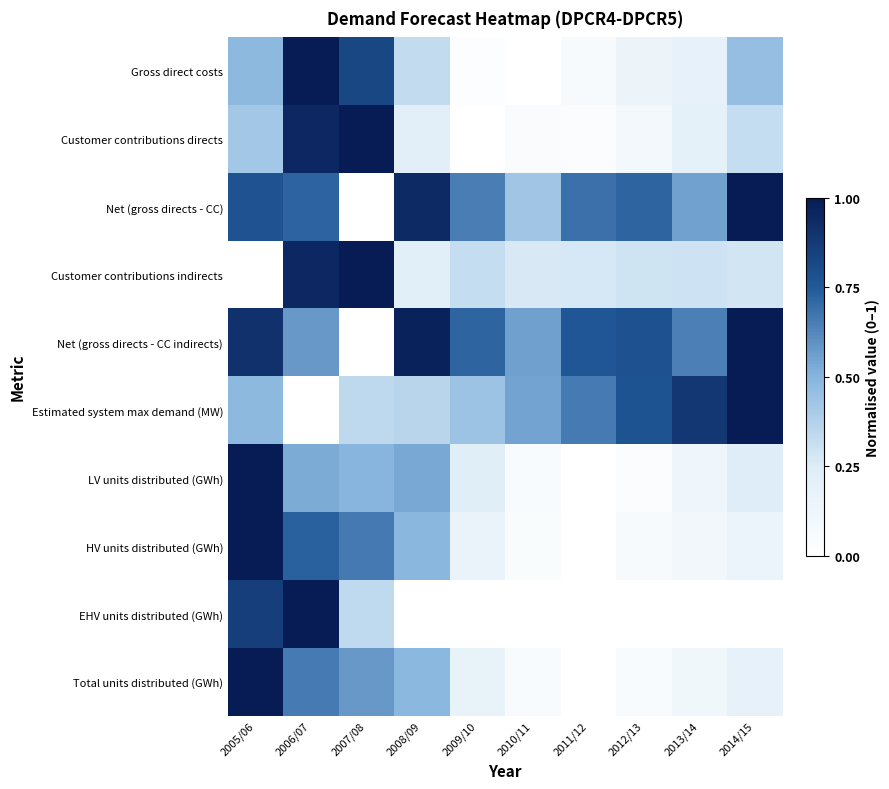

Reading left to right, transcribe all the data shown in this chart.

Gross direct costs: 2005/06=0.5	2006/07=1.0	2007/08=0.8	2008/09=0.3	2009/10=0.0	2010/11=0.0	2011/12=0.1	2012/13=0.1	2013/14=0.2	2014/15=0.5
Customer contributions directs: 2005/06=0.4	2006/07=1.0	2007/08=1.0	2008/09=0.2	2009/10=0.0	2010/11=0.0	2011/12=0.0	2012/13=0.1	2013/14=0.2	2014/15=0.3
Net (gross directs - CC): 2005/06=0.8	2006/07=0.7	2007/08=0.0	2008/09=0.9	2009/10=0.7	2010/11=0.4	2011/12=0.7	2012/13=0.7	2013/14=0.6	2014/15=1.0
Customer contributions indirects: 2005/06=0.0	2006/07=1.0	2007/08=1.0	2008/09=0.2	2009/10=0.3	2010/11=0.3	2011/12=0.3	2012/13=0.3	2013/14=0.3	2014/15=0.3
Net (gross directs - CC indirects): 2005/06=0.9	2006/07=0.6	2007/08=0.0	2008/09=1.0	2009/10=0.7	2010/11=0.6	2011/12=0.8	2012/13=0.8	2013/14=0.6	2014/15=1.0
Estimated system max demand (MW): 2005/06=0.5	2006/07=0.0	2007/08=0.3	2008/09=0.4	2009/10=0.4	2010/11=0.5	2011/12=0.7	2012/13=0.8	2013/14=0.9	2014/15=1.0
LV units distributed (GWh): 2005/06=1.0	2006/07=0.5	2007/08=0.5	2008/09=0.5	2009/10=0.2	2010/11=0.1	2011/12=0.0	2012/13=0.0	2013/14=0.1	2014/15=0.2
HV units distributed (GWh): 2005/06=1.0	2006/07=0.7	2007/08=0.7	2008/09=0.5	2009/10=0.2	2010/11=0.0	2011/12=0.0	2012/13=0.1	2013/14=0.1	2014/15=0.1
EHV units distributed (GWh): 2005/06=0.9	2006/07=1.0	2007/08=0.3	2008/09=0.0	2009/10=0.0	2010/11=0.0	2011/12=0.0	2012/13=0.0	2013/14=0.0	2014/15=0.0
Total units distributed (GWh): 2005/06=1.0	2006/07=0.7	2007/08=0.6	2008/09=0.5	2009/10=0.2	2010/11=0.0	2011/12=0.0	2012/13=0.0	2013/14=0.1	2014/15=0.2